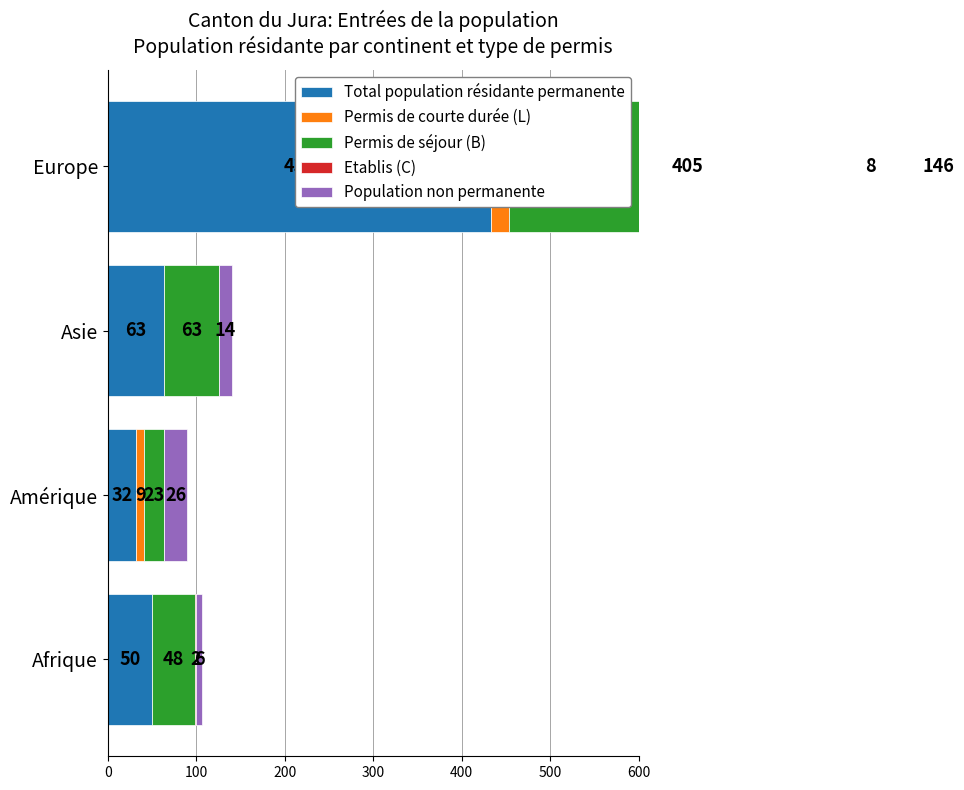

How many categories are shown in the chart?

4